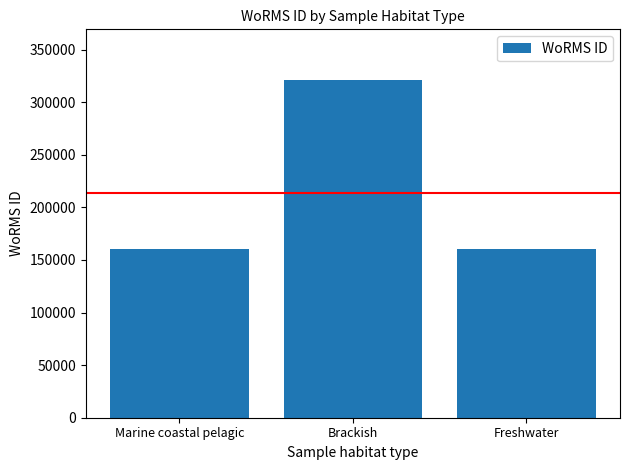

The value at Freshwater is 54478. True or false?

False